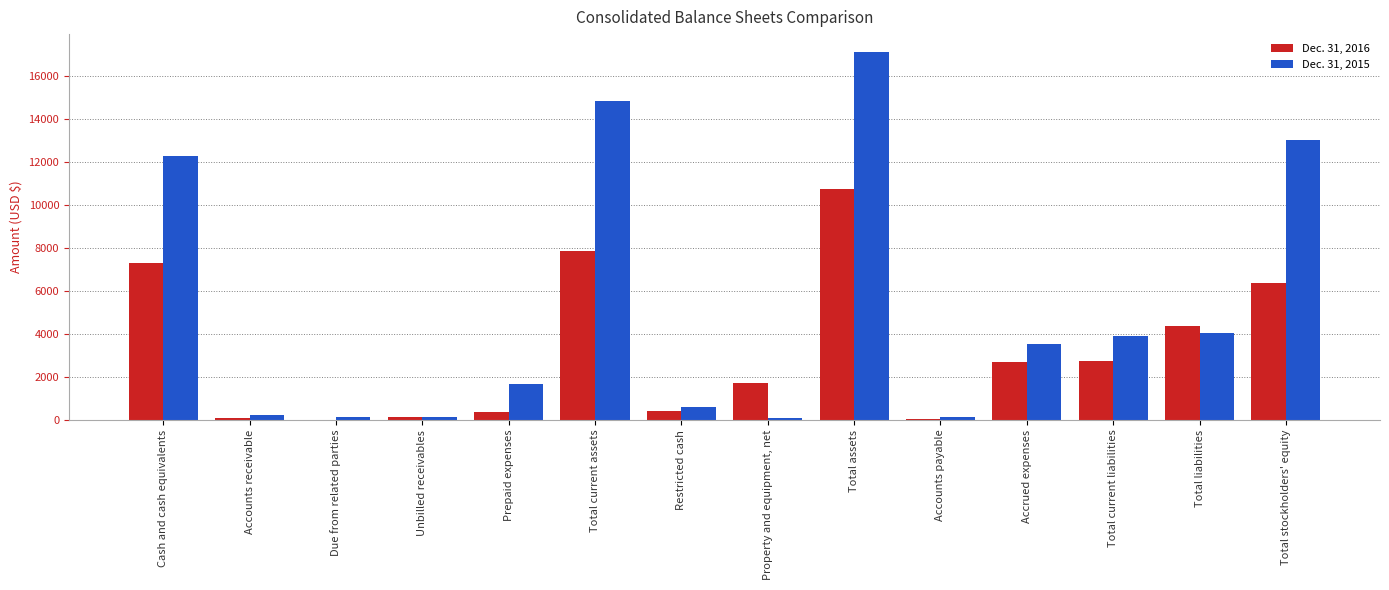

Which series has the largest total across all categories?

Dec. 31, 2015